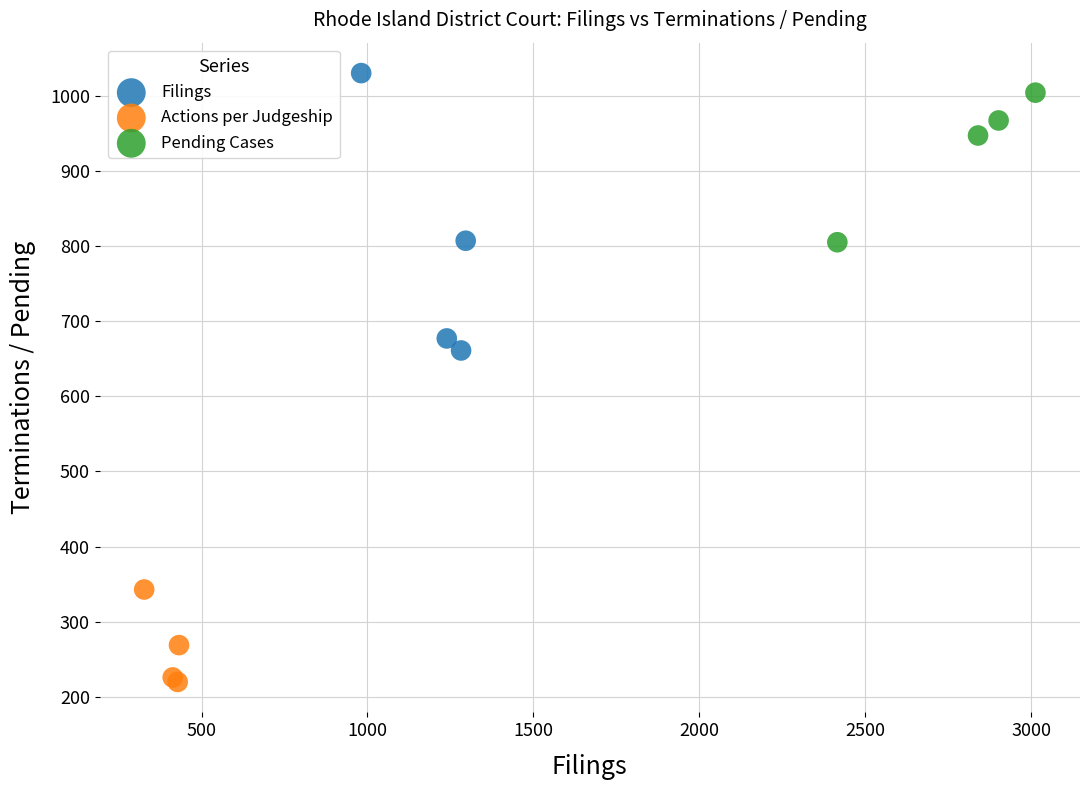

What are all the series names shown in the legend?

Filings, Actions per Judgeship, Pending Cases